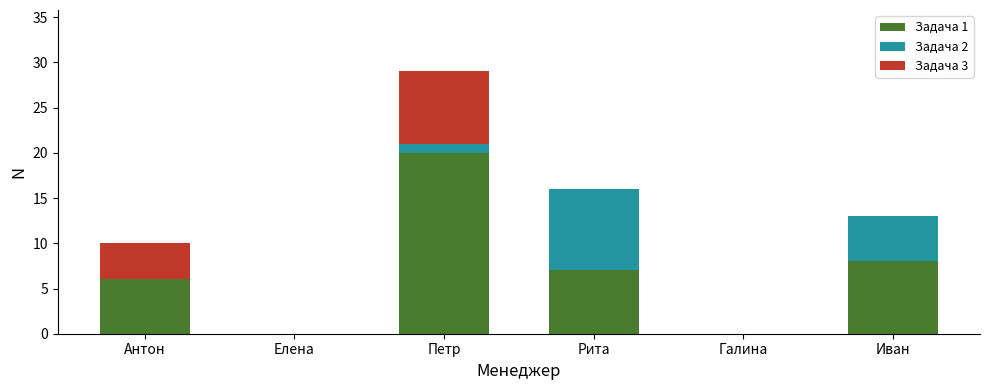

At which category is the sum across all series the highest?

Петр